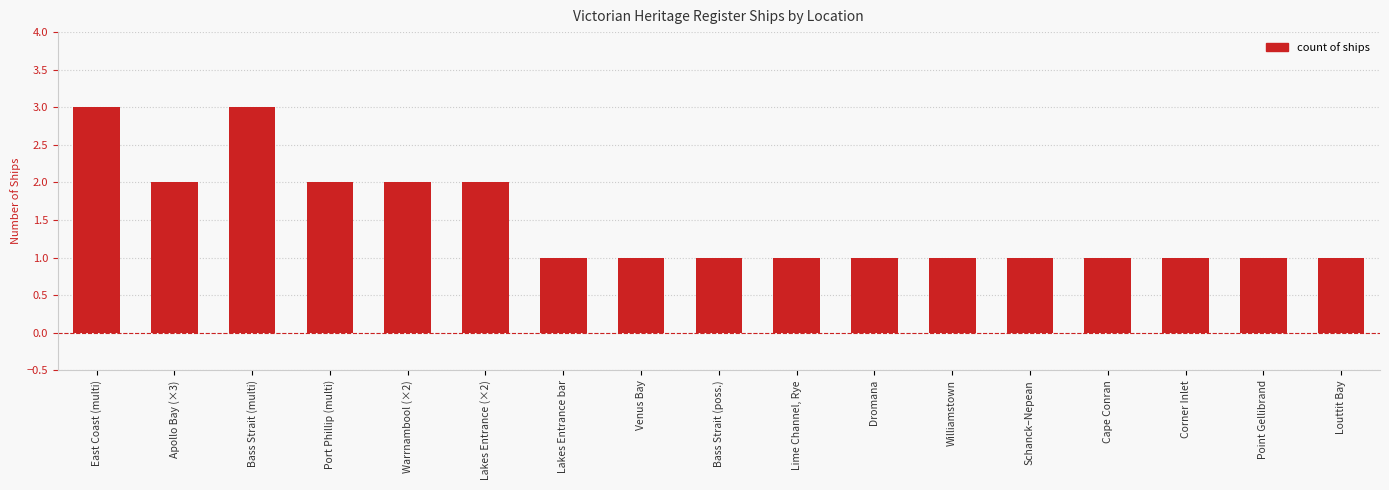

What is the greatest value displayed?

3